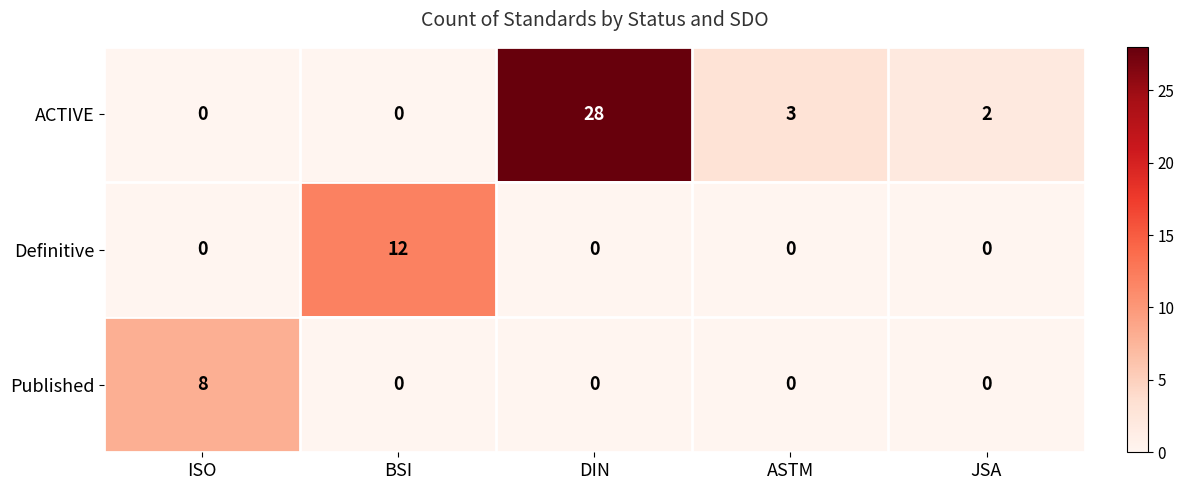

Is it true that Definitive equals 0 at JSA?

True